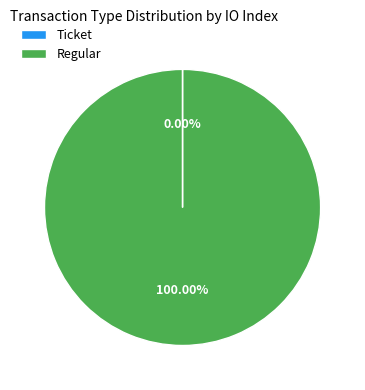

Which slice represents more than half of the pie?

Regular